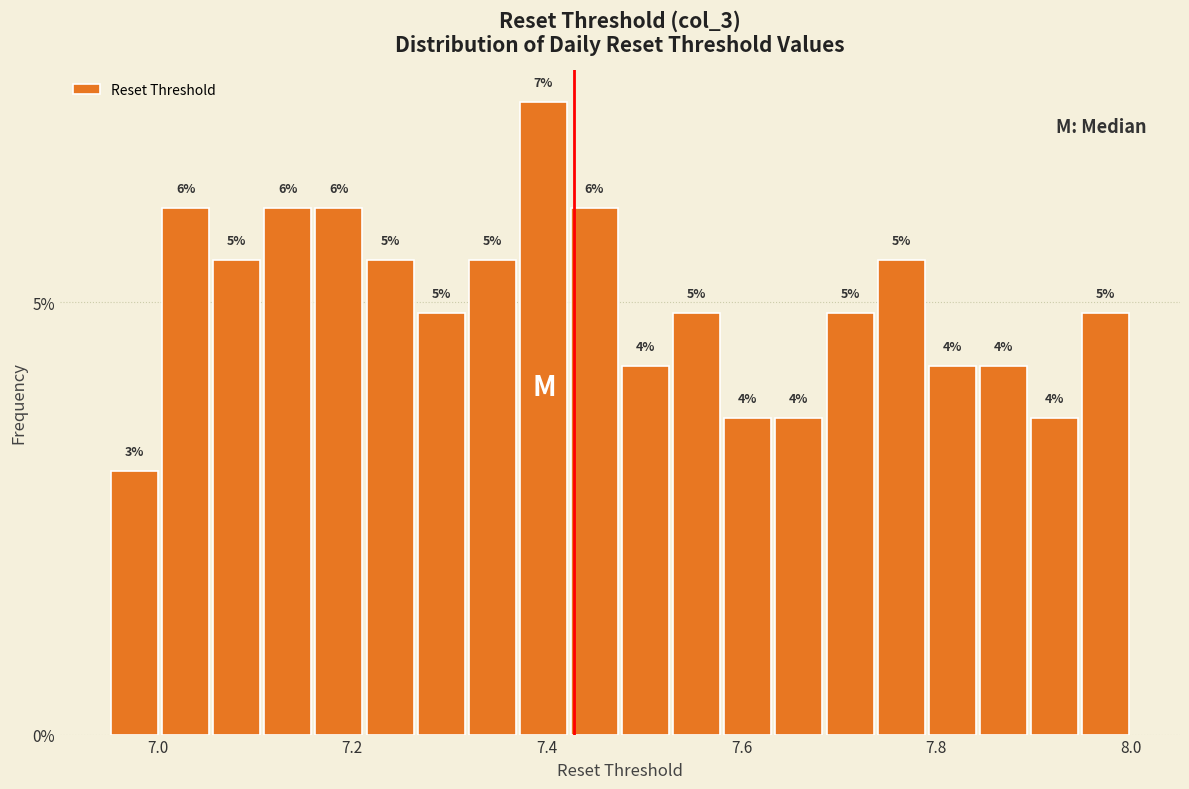

Around what value on the x-axis is the tallest bar? Give the approximate position of its centre, as read against the axis.

7.40